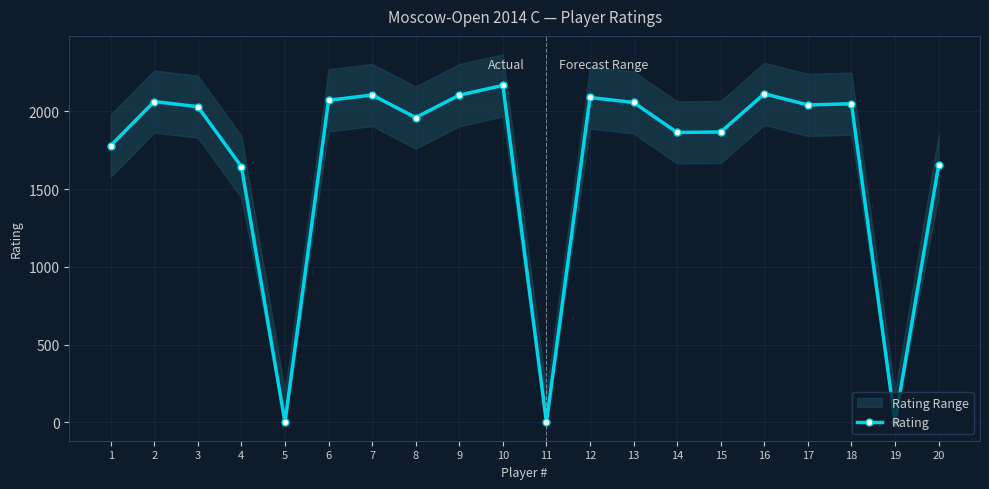

Which has a higher value, 4 or 13?

13